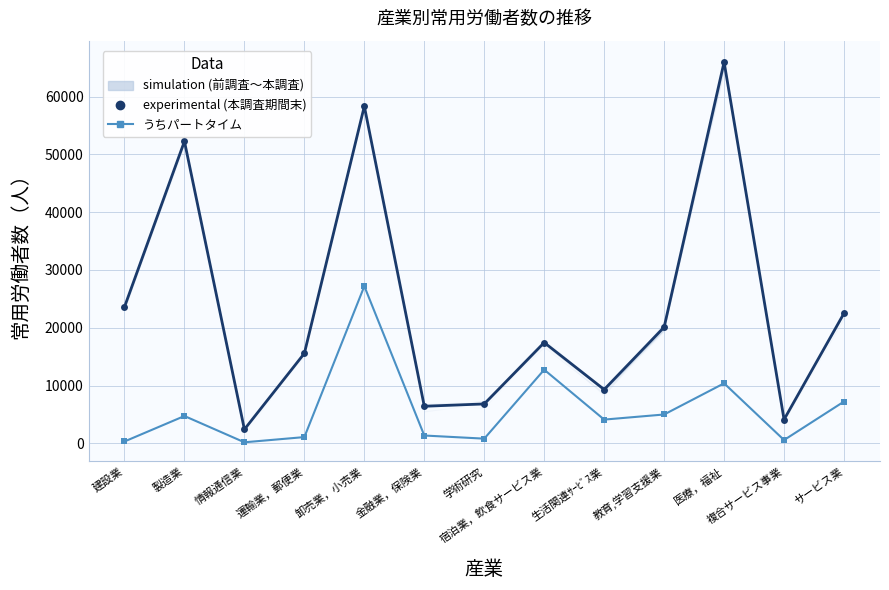

Which series has the widest spread of values?

本調査期間末